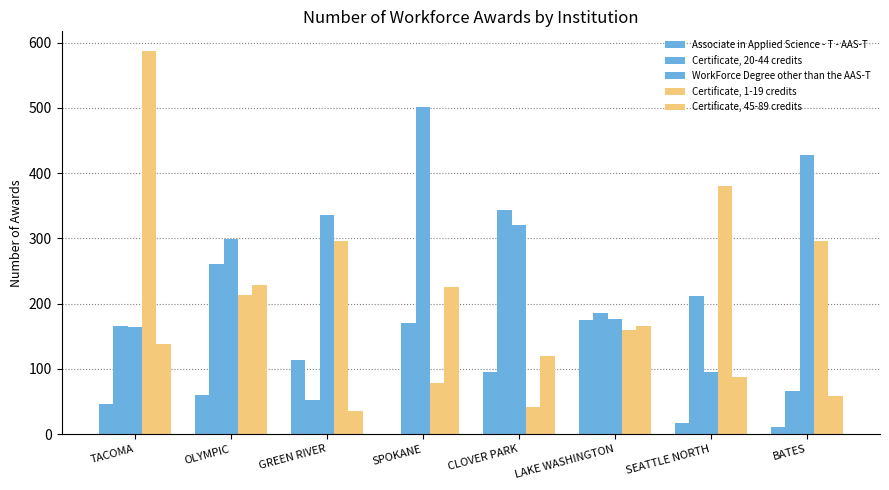

What is the label of the 3rd bar from the right?

LAKE WASHINGTON